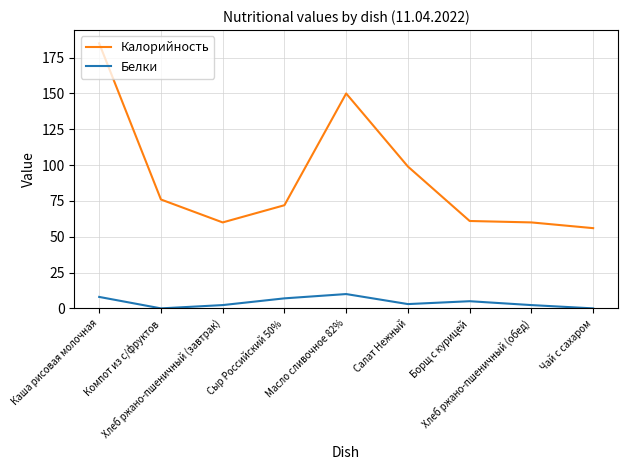

What is the sum of the Белки values at Компот из с/фруктов and Салат Нежный?

3.0